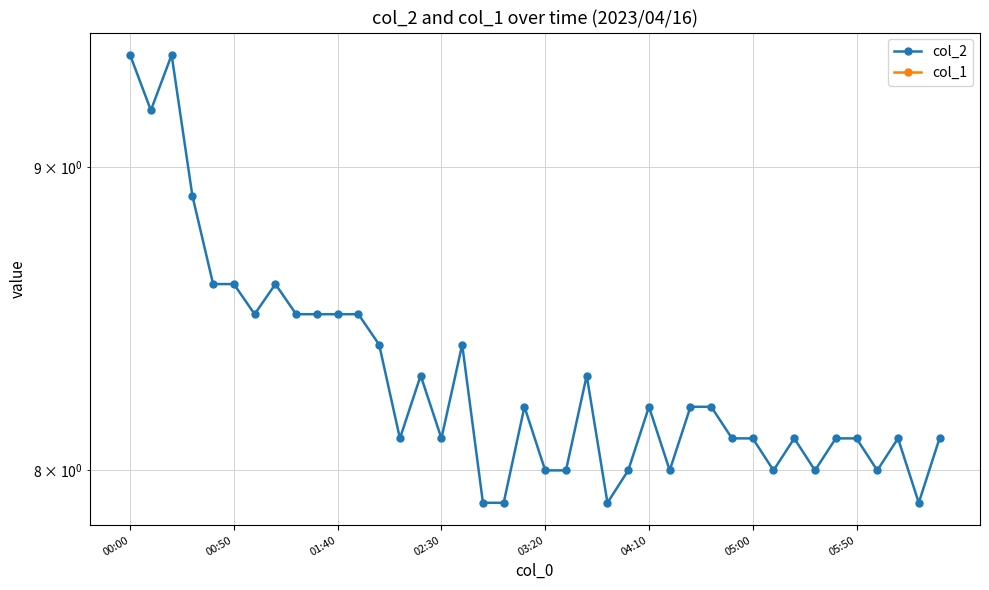

What is the difference between the highest and lowest values at 04:10?

8.2